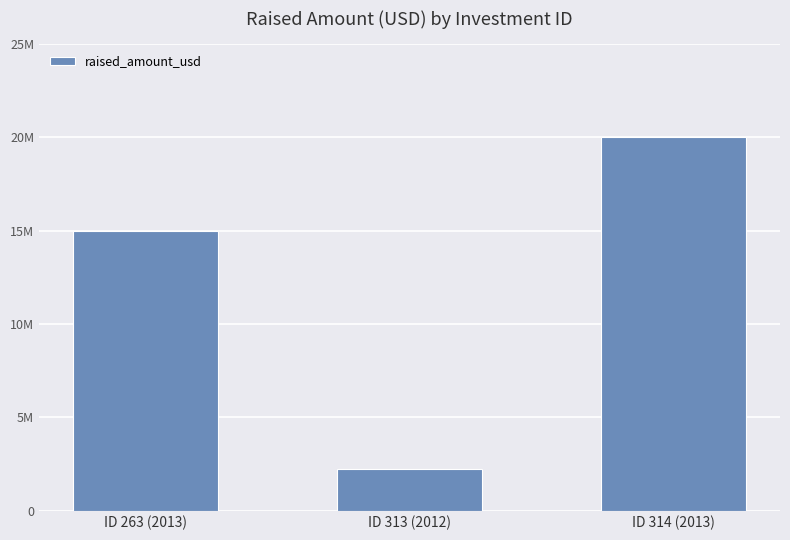

Which label corresponds to the largest value in the chart?

ID 314 (2013)